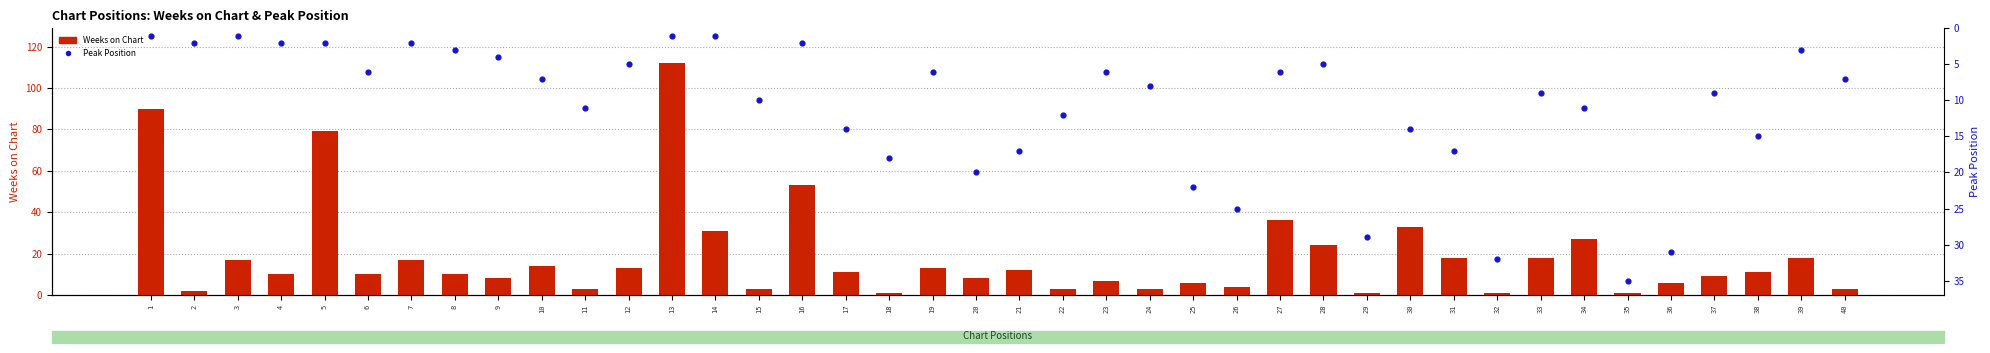

Is the value of Weeks on Chart at 15 greater than the value of Peak Position at 11?

No